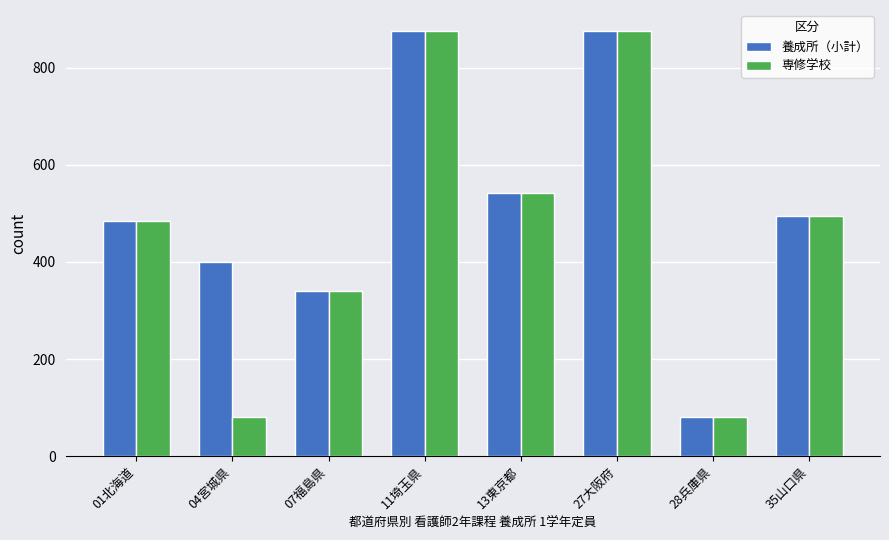

Reading left to right, what are all the values shown in this chart?

養成所（小計）: 485	400	340	875	542	875	80	495
専修学校: 485	80	340	875	542	875	80	495